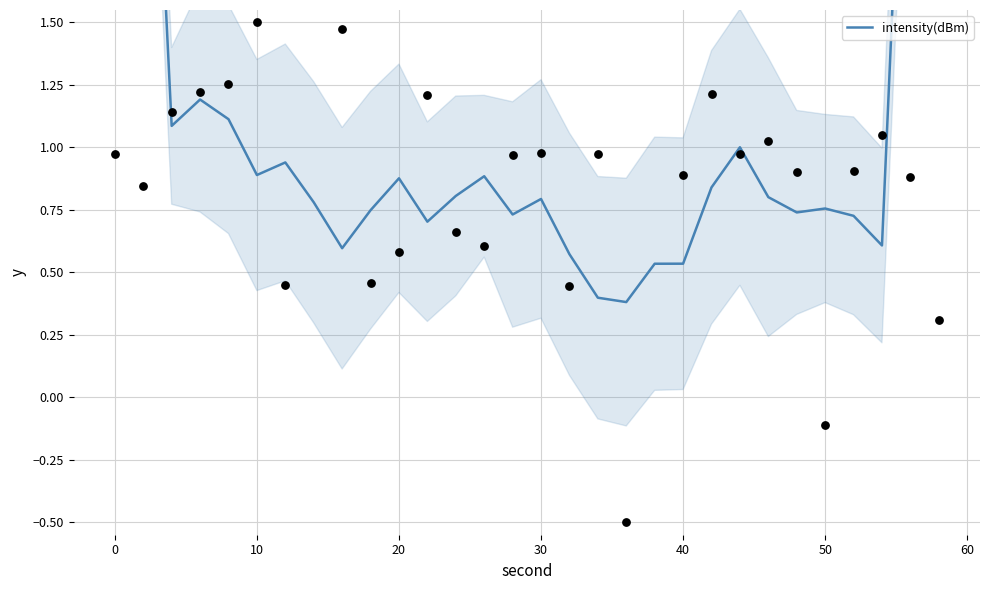

Approximately how many times larger is the value at 60 compared to 30?

0.7